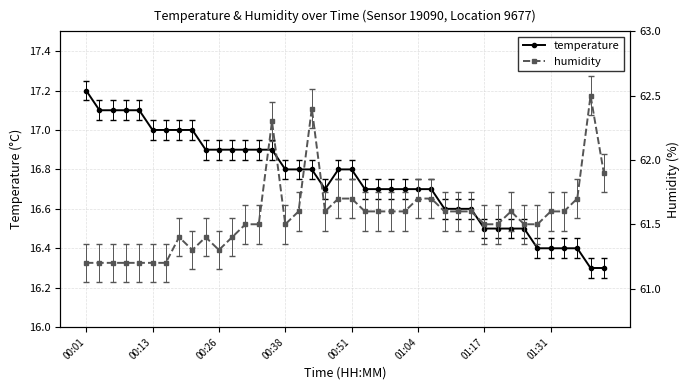

What is the greatest value displayed?

62.5